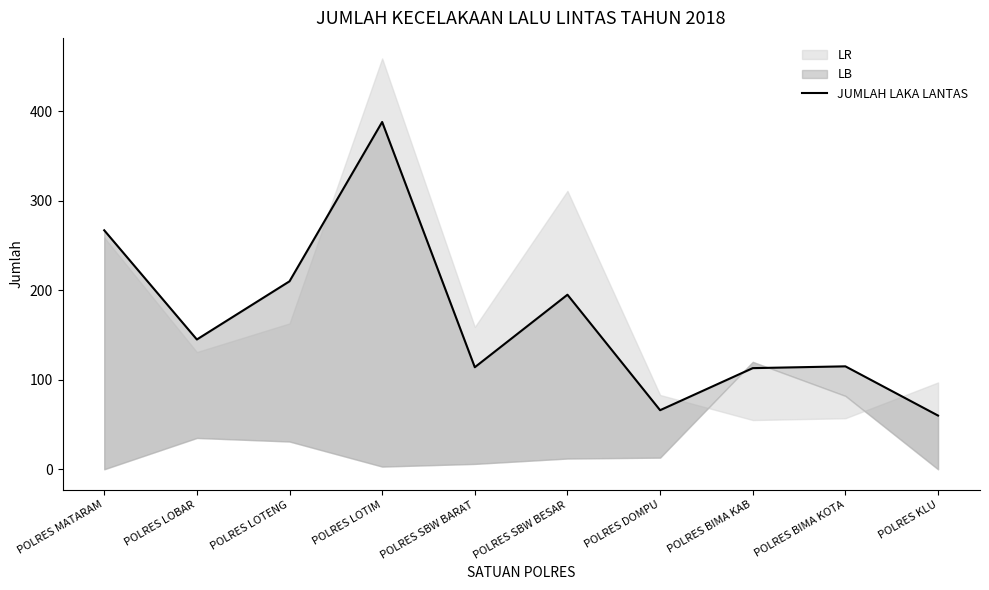

What is the change in value from POLRES LOBAR to POLRES SBW BESAR?

+50